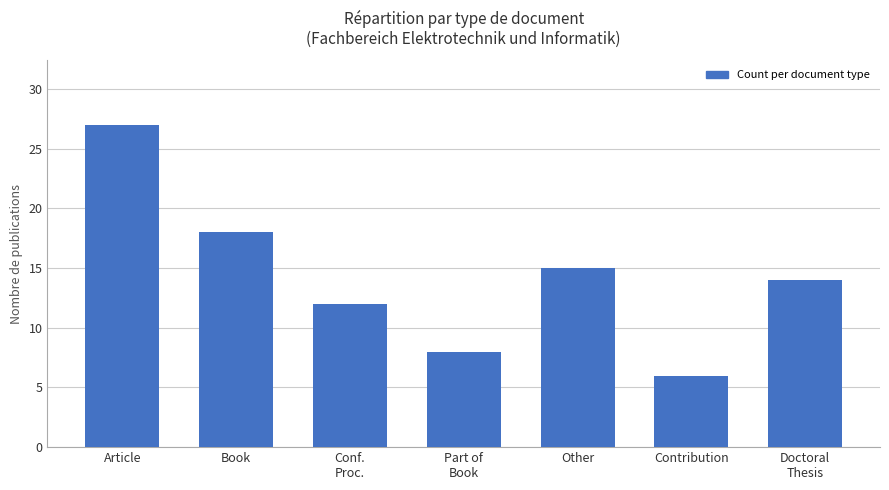

Which label corresponds to the largest value in the chart?

Article